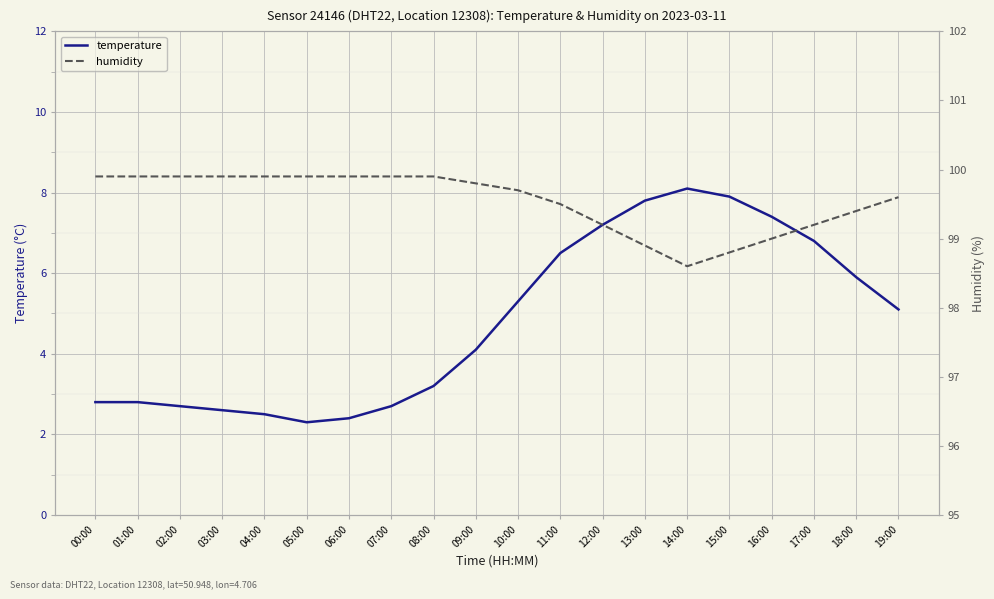

Reading left to right, what are all the values shown in this chart?

temperature: 2.8	2.8	2.7	2.6	2.5	2.3	2.4	2.7	3.2	4.1	5.3	6.5	7.2	7.8	8.1	7.9	7.4	6.8	5.9	5.1
humidity: 99.9	99.9	99.9	99.9	99.9	99.9	99.9	99.9	99.9	99.8	99.7	99.5	99.2	98.9	98.6	98.8	99.0	99.2	99.4	99.6